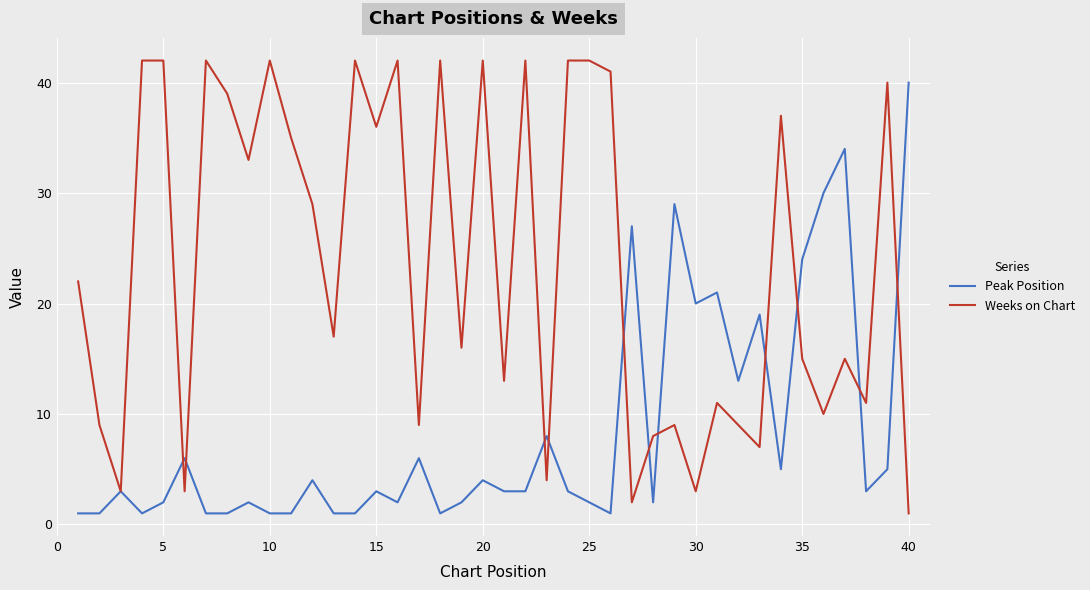

What is the greatest value displayed?

42